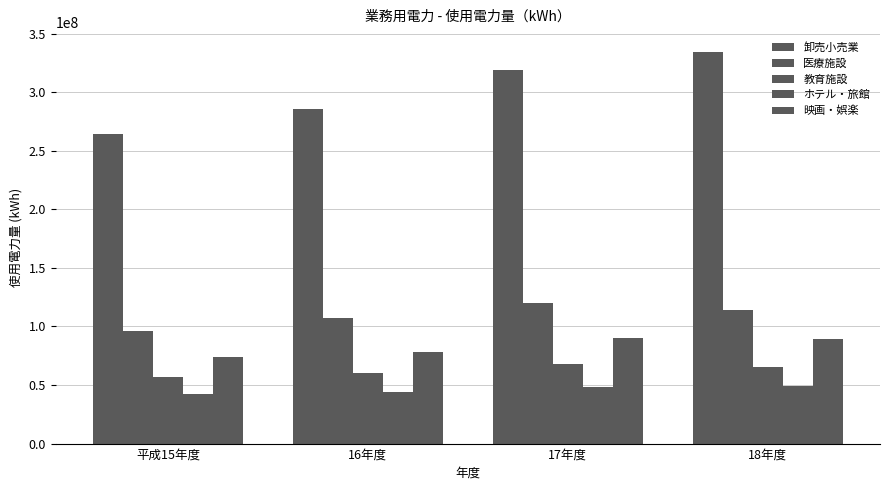

Between 平成15年度 and 18年度, which series saw the biggest shift?

卸売小売業